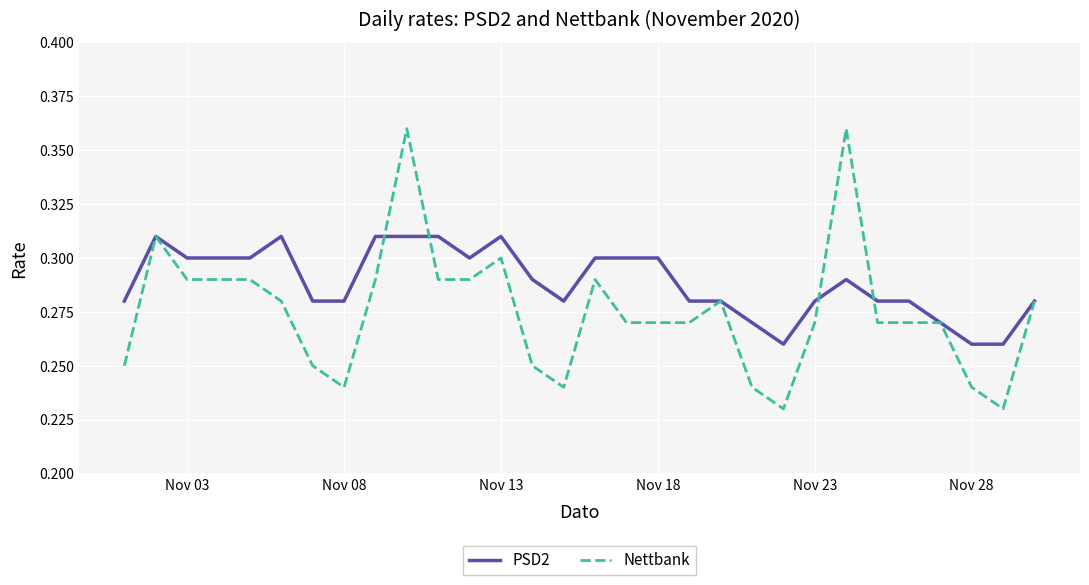

List the series in order of their overall mean, highest first.

PSD2, Nettbank